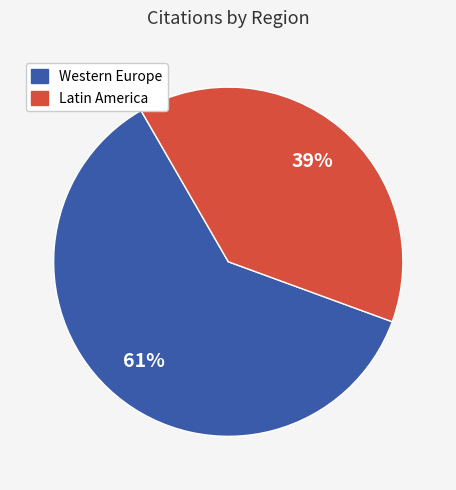

Do Western Europe and Latin America together represent more than half of the pie?

Yes